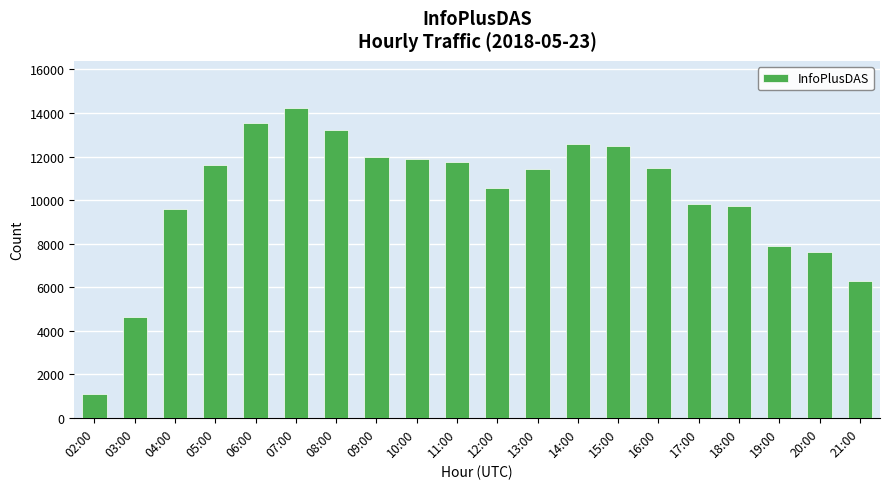

What is the approximate value at 06:00, to the nearest 50?

13550